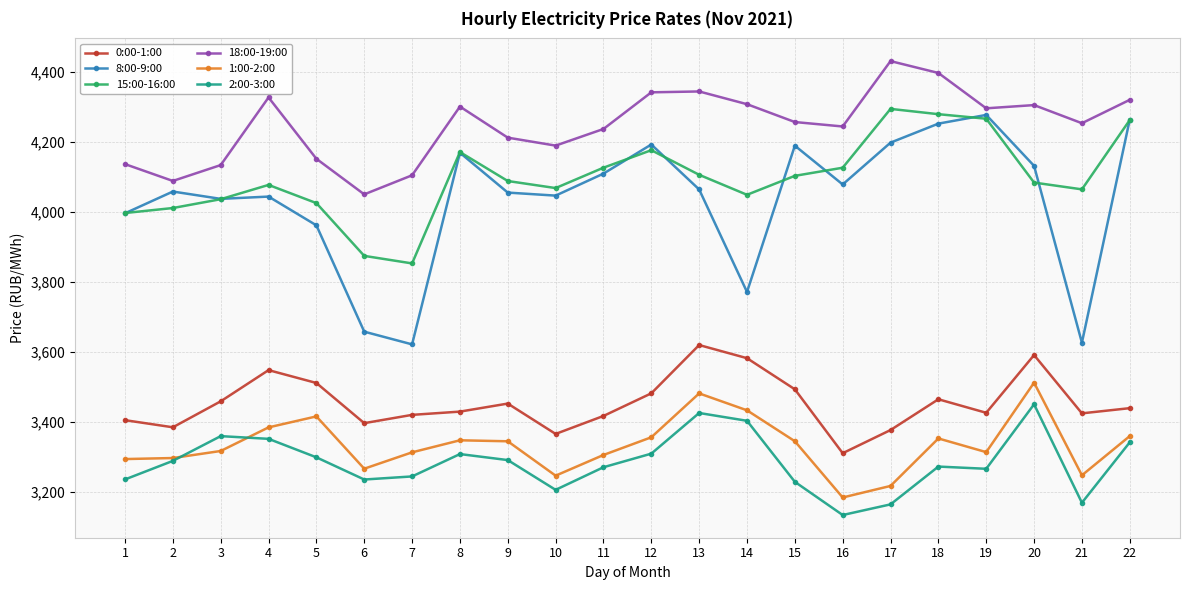

What is the highest value of the 18:00-19:00 series?

4430.8